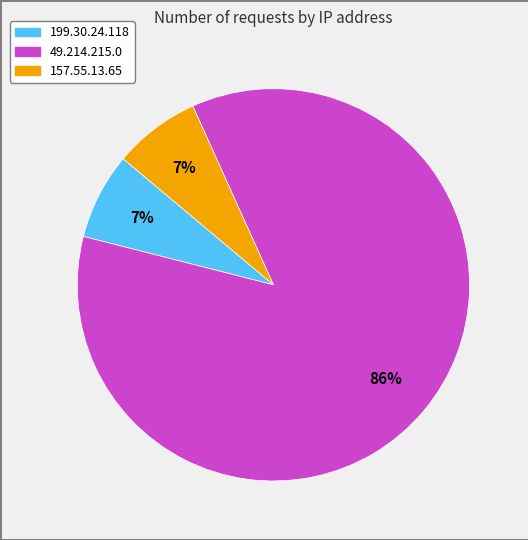

Does any single category account for the majority?

Yes